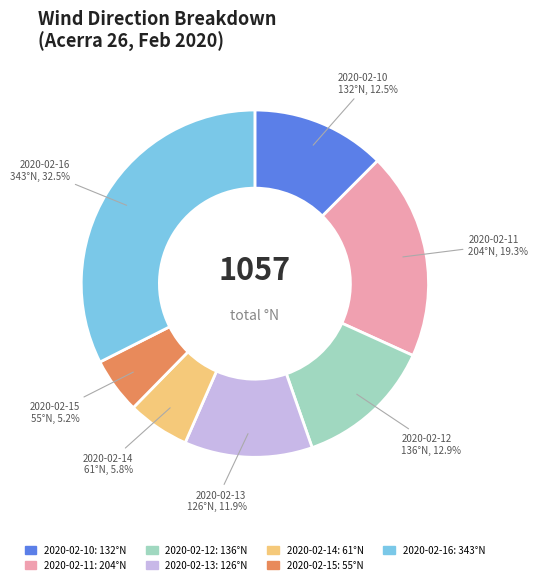

Which slice is the largest?

2020-02-16